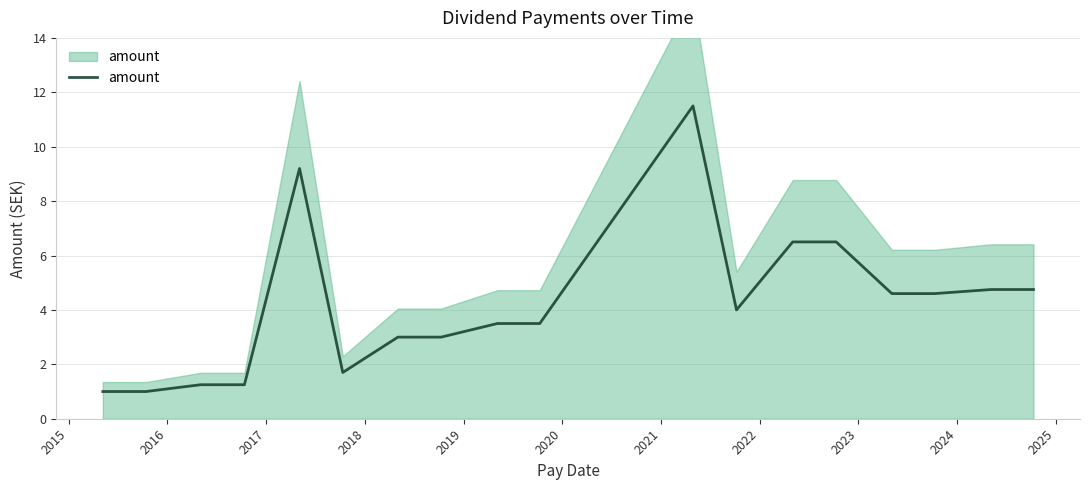

How many values exceed 4?

8